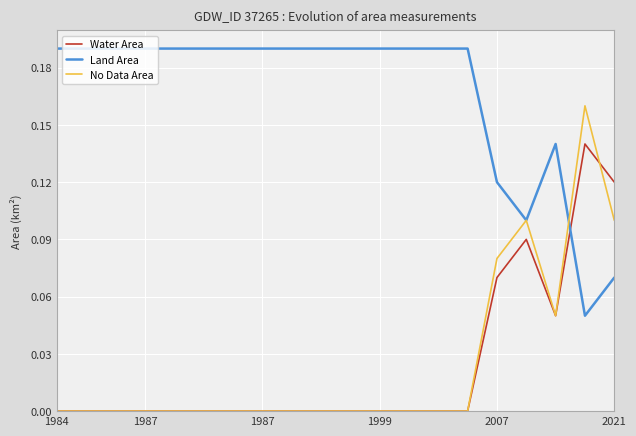

Which series has the largest total across all categories?

Land Area